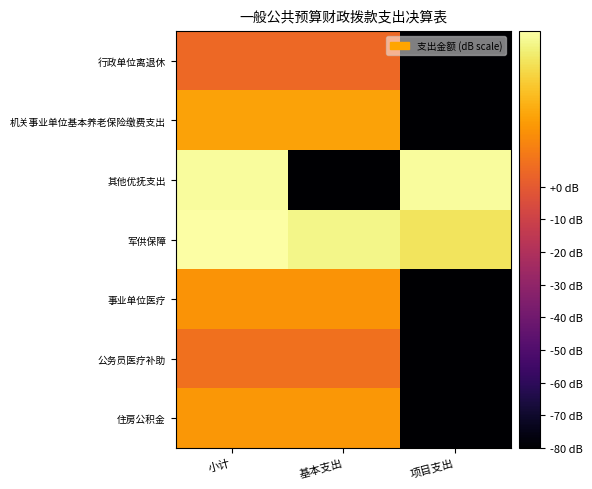

At which category is the sum across all series the highest?

小计